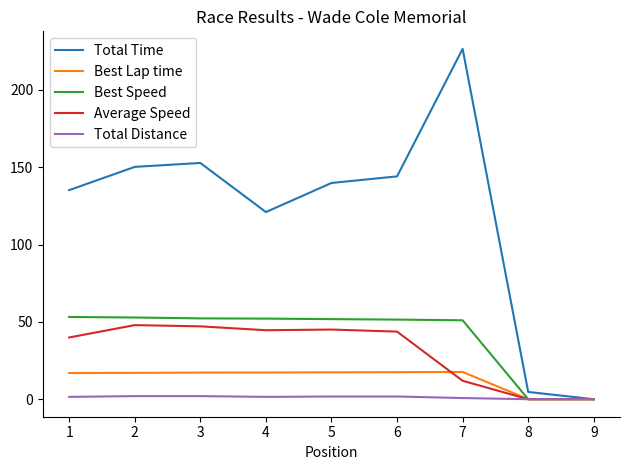

At which category does the chart reach its peak across all series?

7